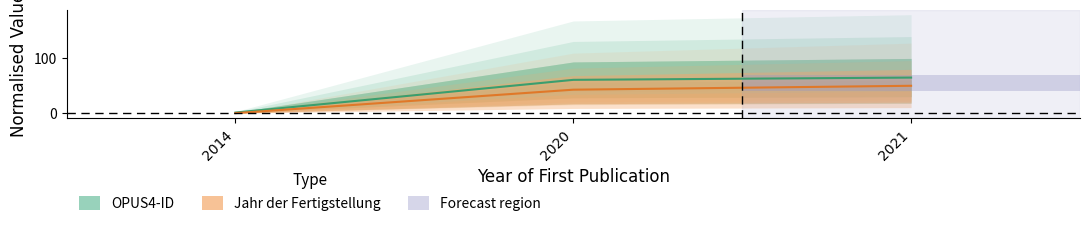

Which has a higher value, 2014 or 2021?

2021